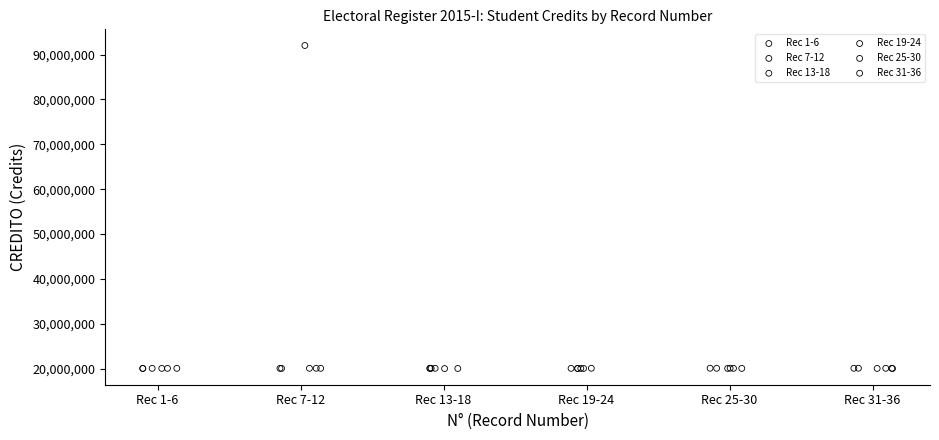

Which series contains the highest Y value?

Rec 7-12